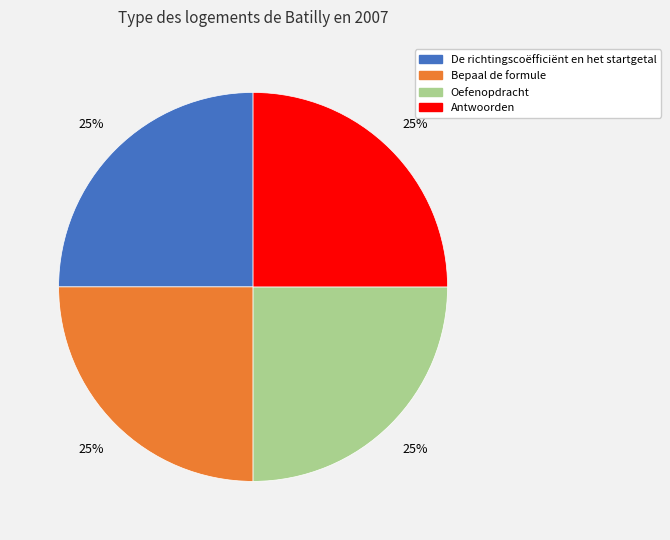

What percentage is the Oefenopdracht slice, to the nearest percent?

25%